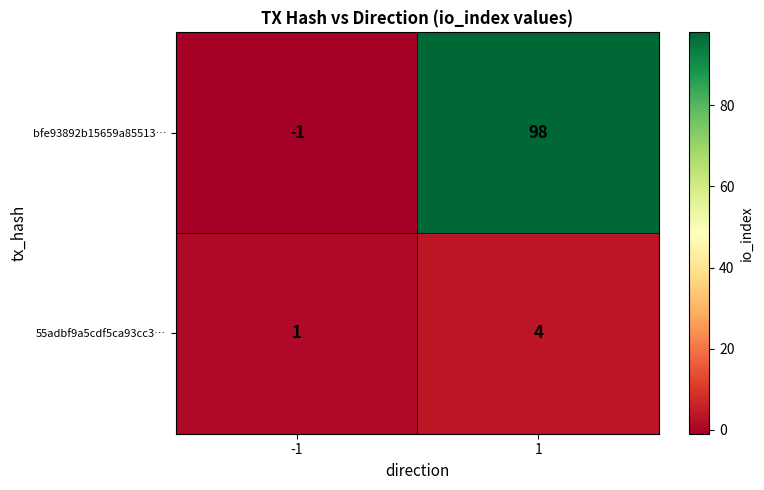

Reading left to right, list all the values displayed in this chart.

bfe93892b15659a85513…: -1	98
55adbf9a5cdf5ca93cc3…: 1	4